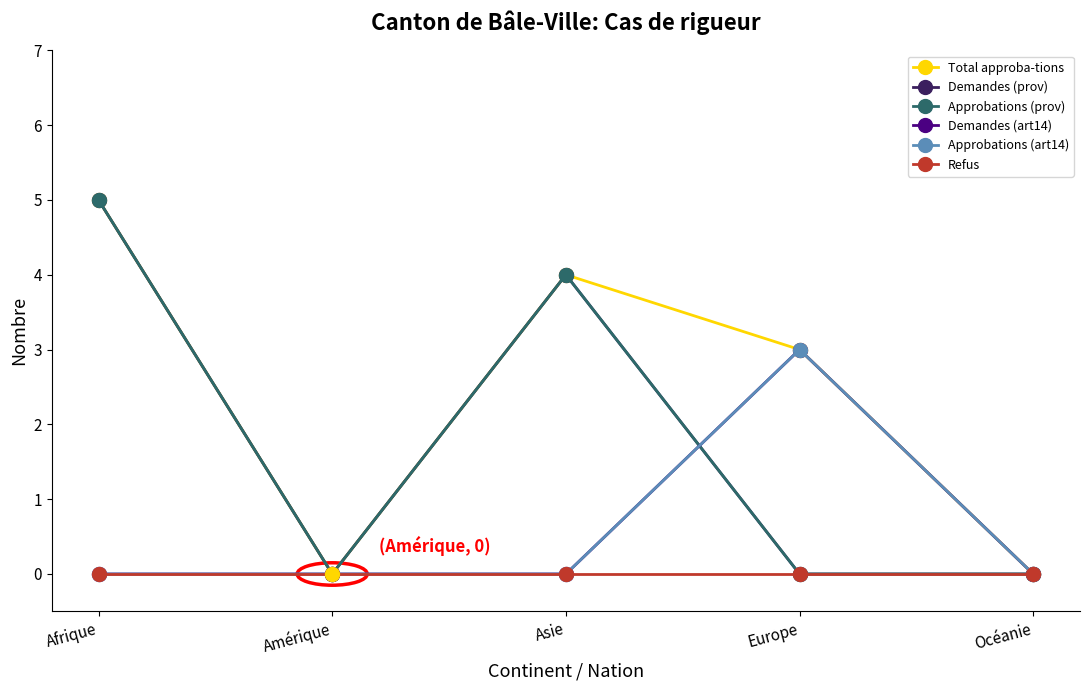

True or false: Demandes (art14) has a value of 0 at Océanie.

True